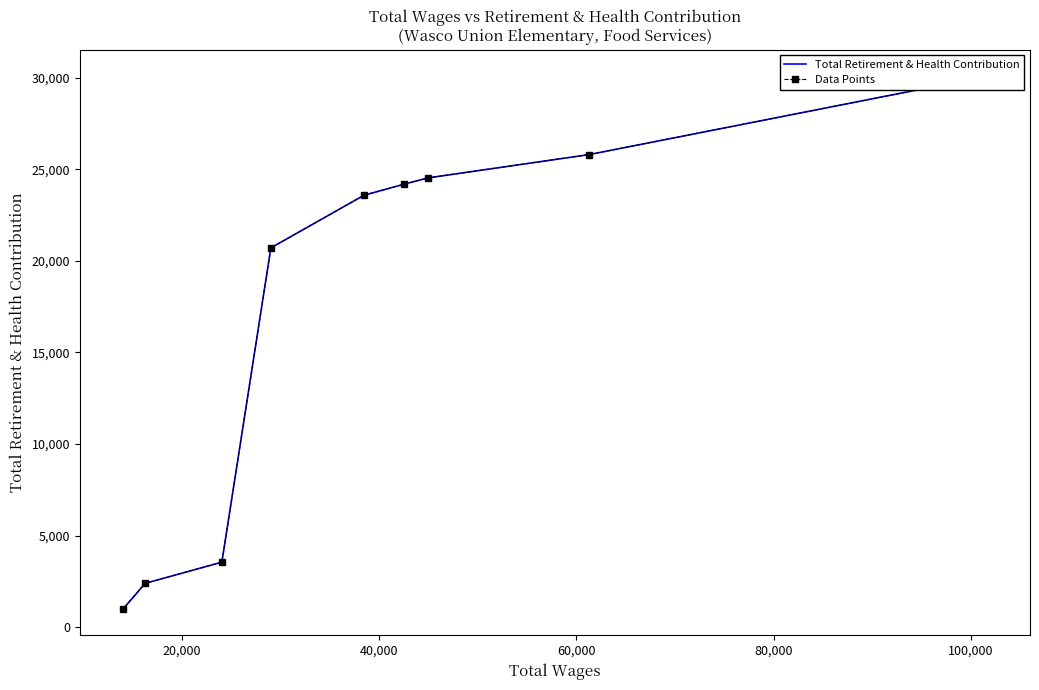

What is the minimum value for Data Points?

1002